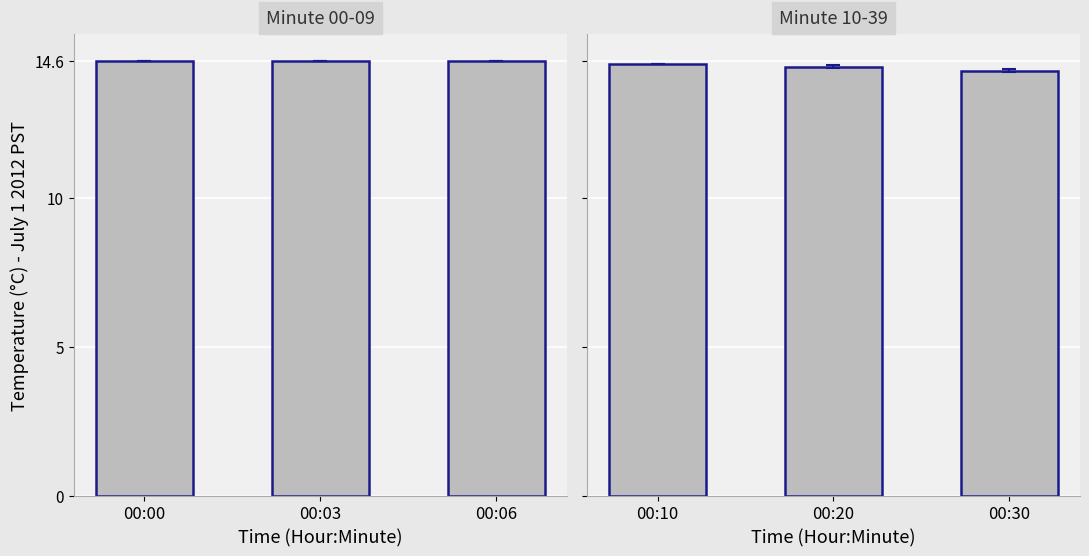

Approximately how many times larger is the value at 00:06 compared to 00:03?

1.0